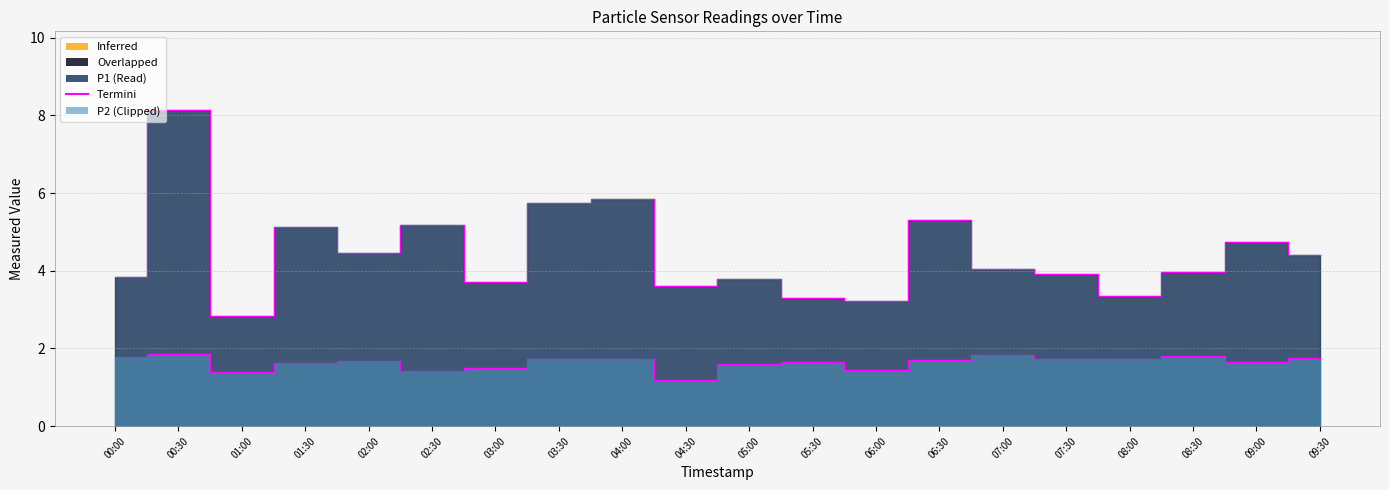

What position from the right is 07:00?

6